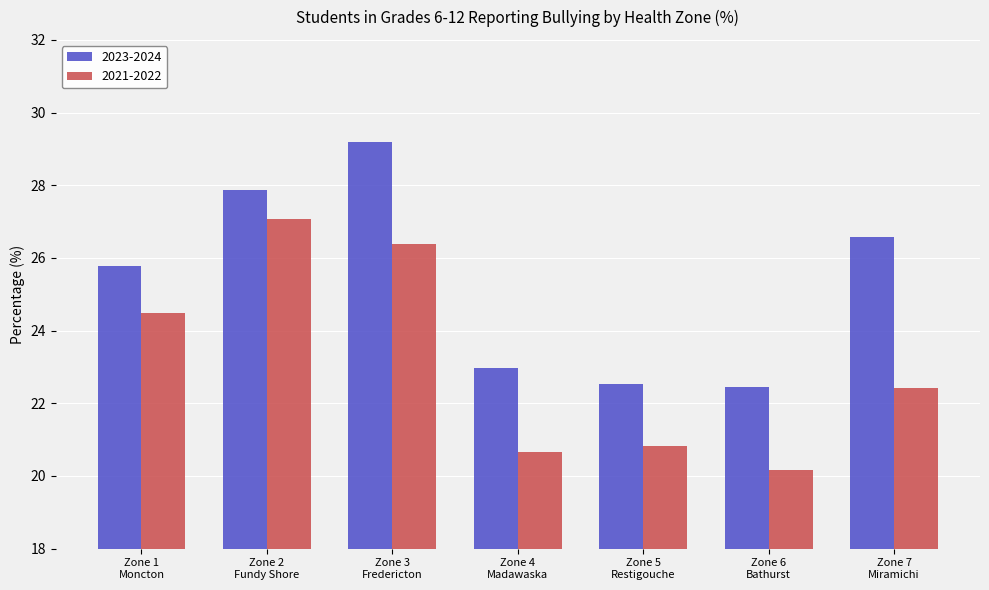

What is the label of the 5th bar from the right?

Zone 3
Fredericton